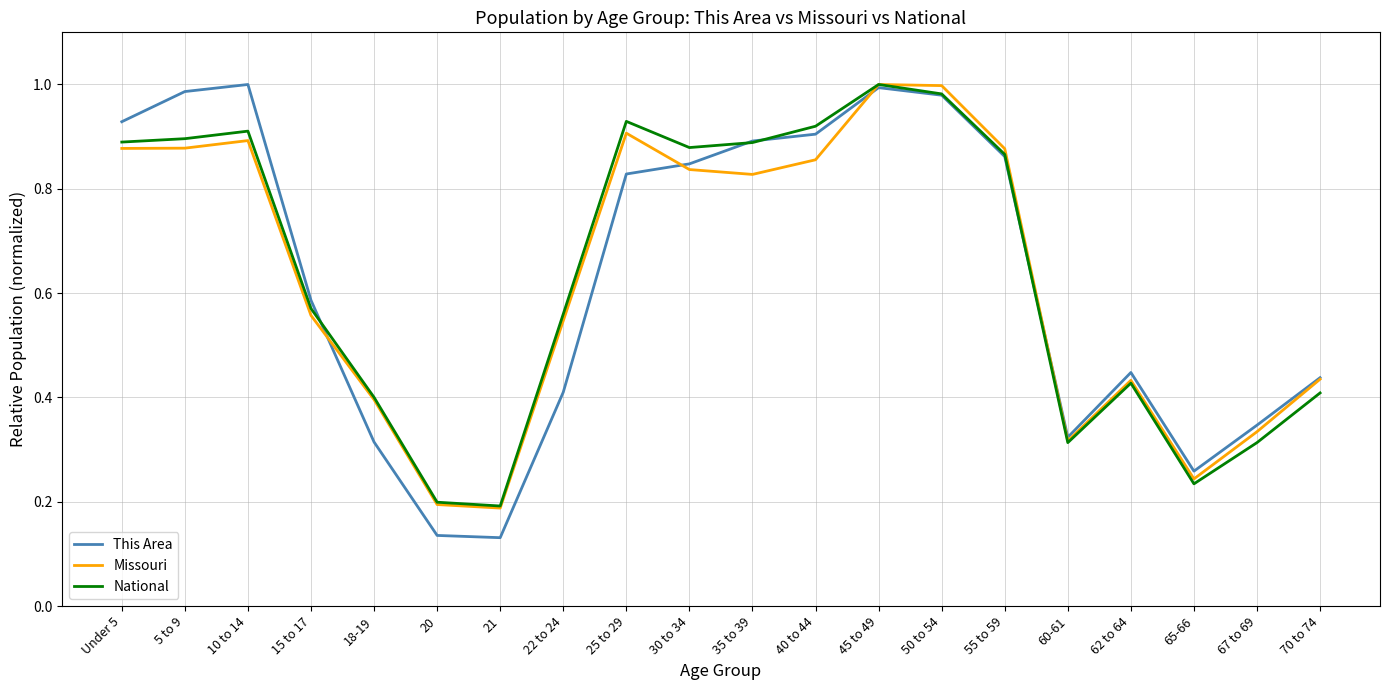

Does the chart have visible grid lines?

Yes